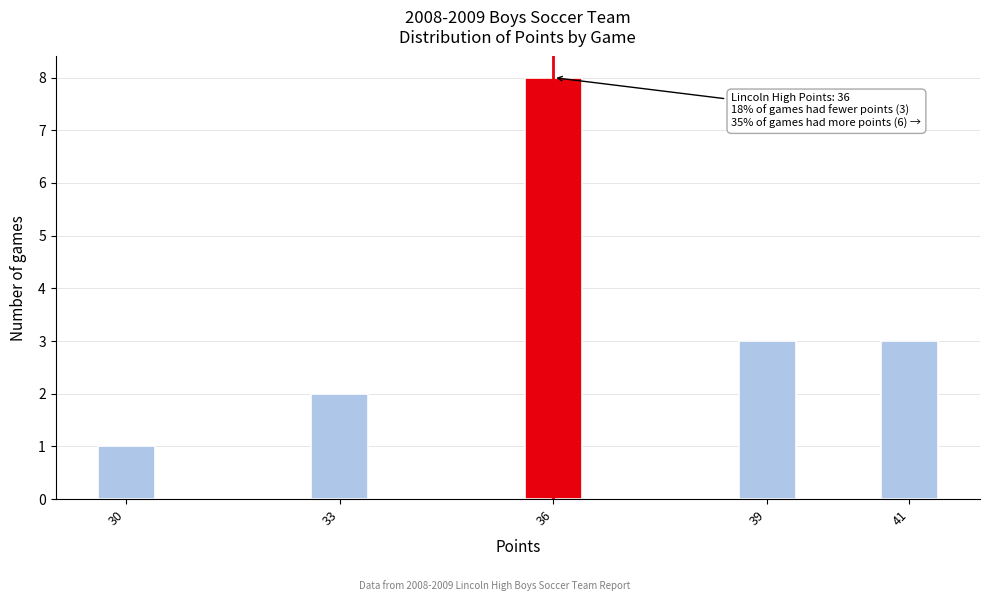

Reading right to left, what are all the values shown in this chart?

3	3	8	2	1